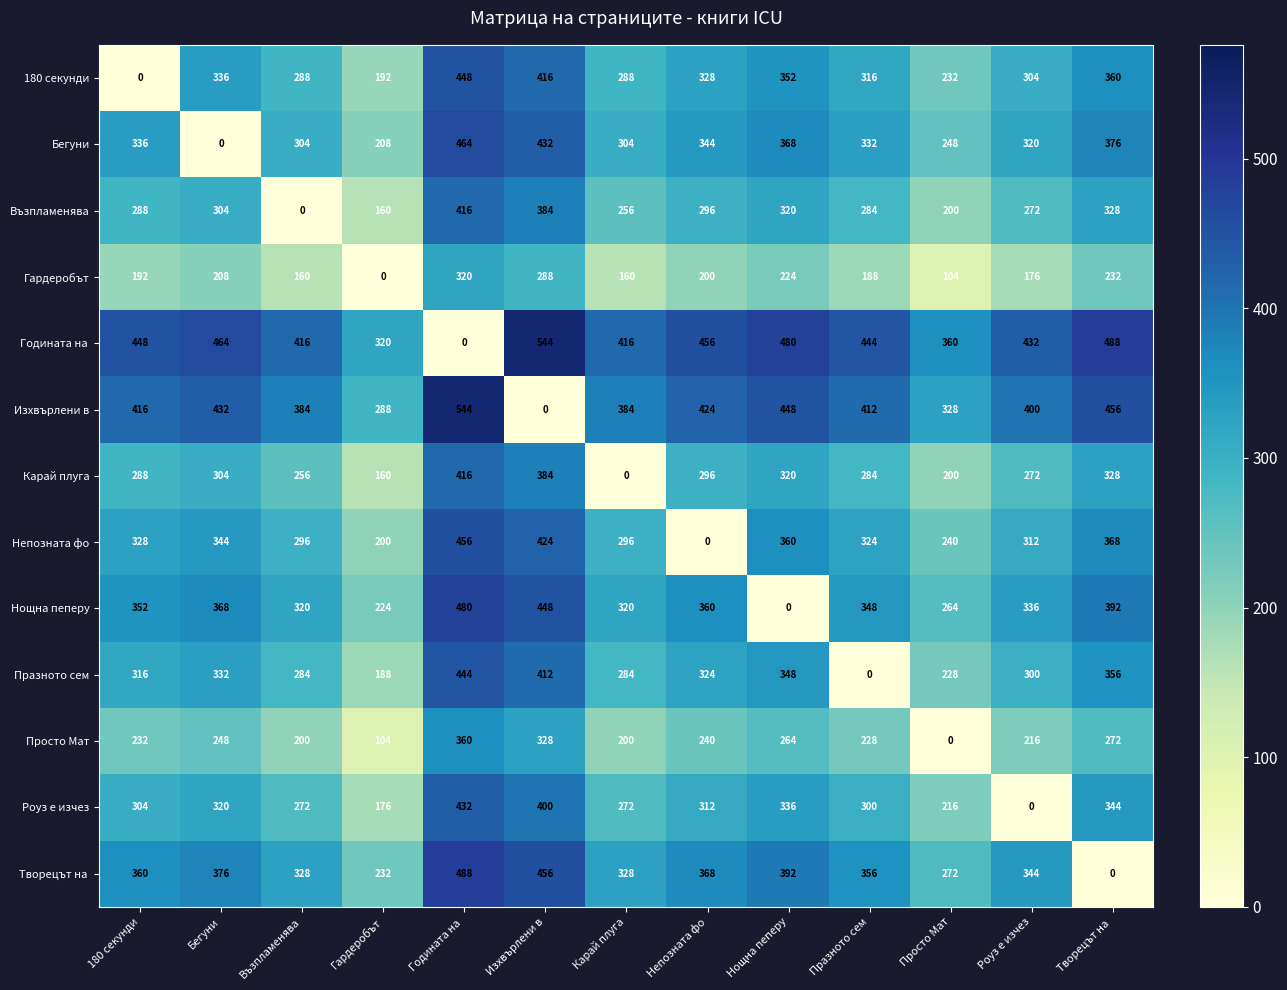

Where is Роуз е изчез nearest to the value 216?

Просто Мат